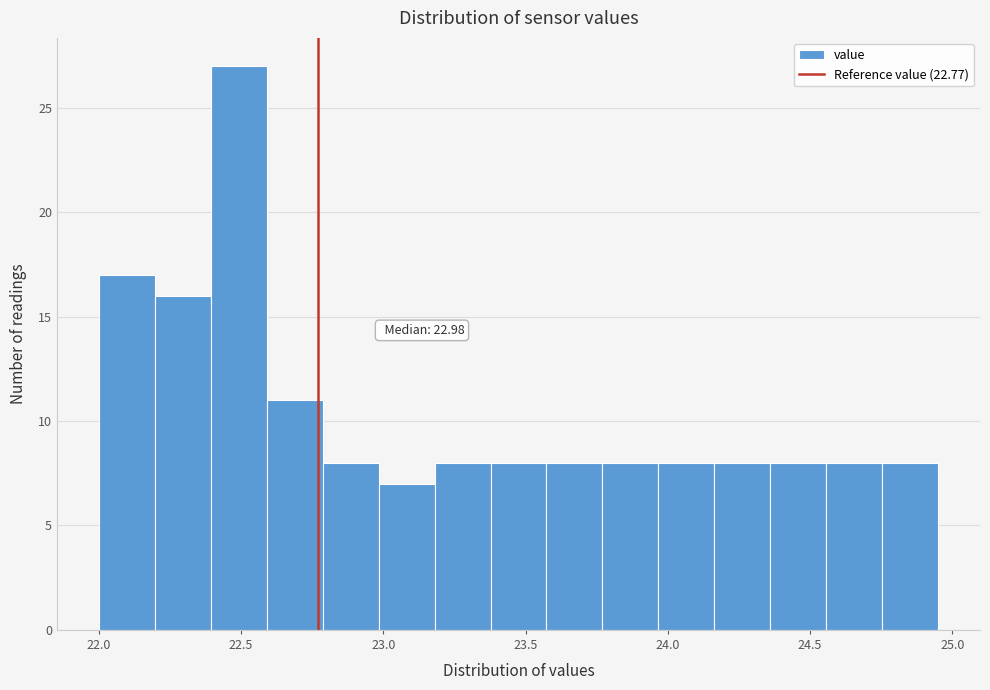

Read against the x-axis, roughly where is the centre of the tallest bar?

22.50